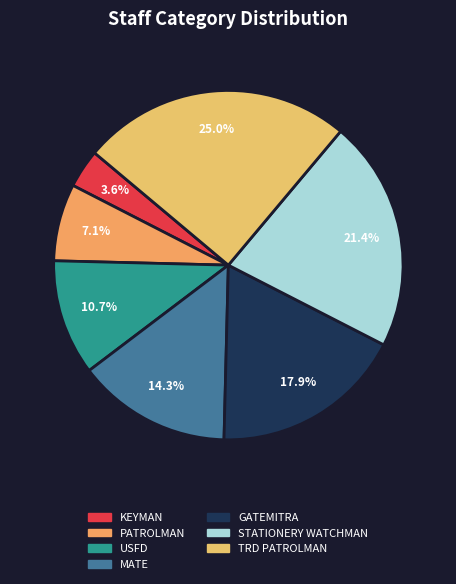

Does TRD PATROLMAN represent more than half of the total?

No